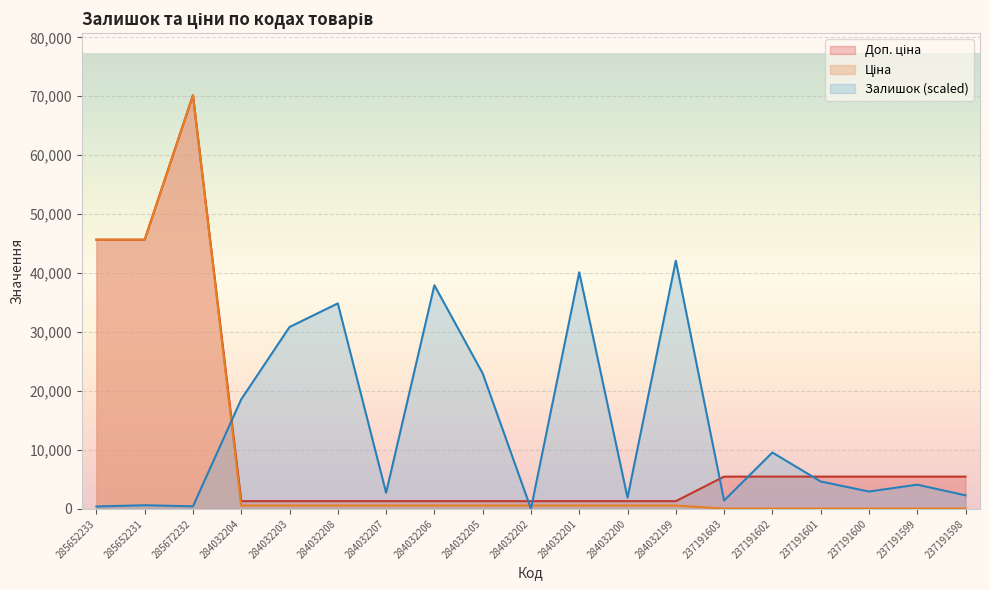

What is the label of the 14th point from the right?

284032208